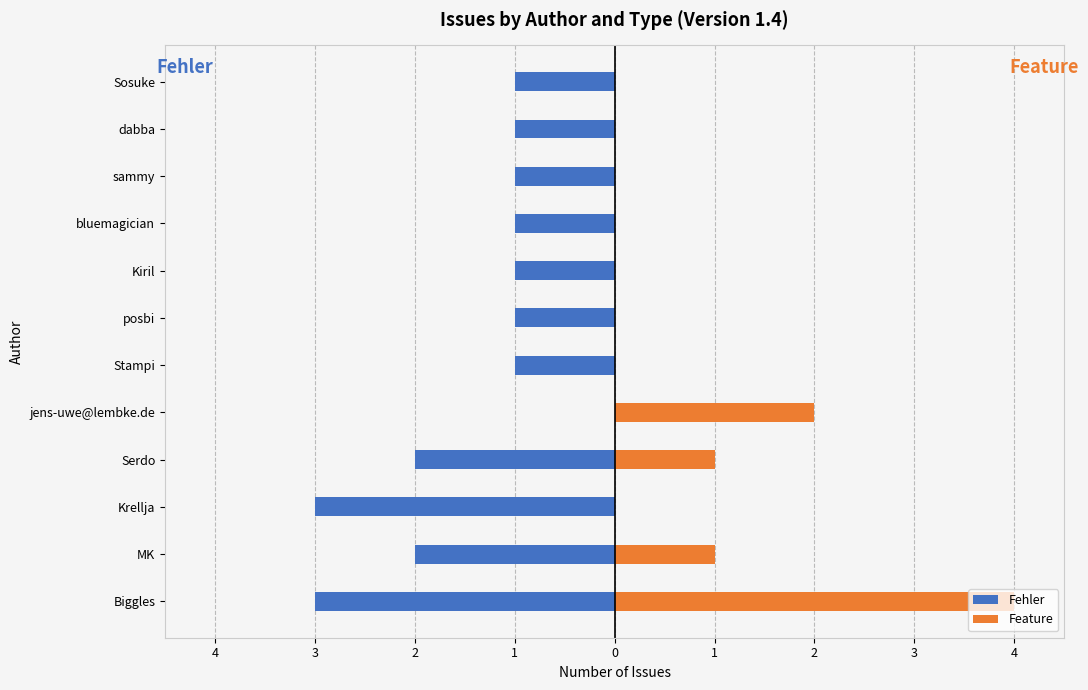

What is the average value of the Feature series?

1